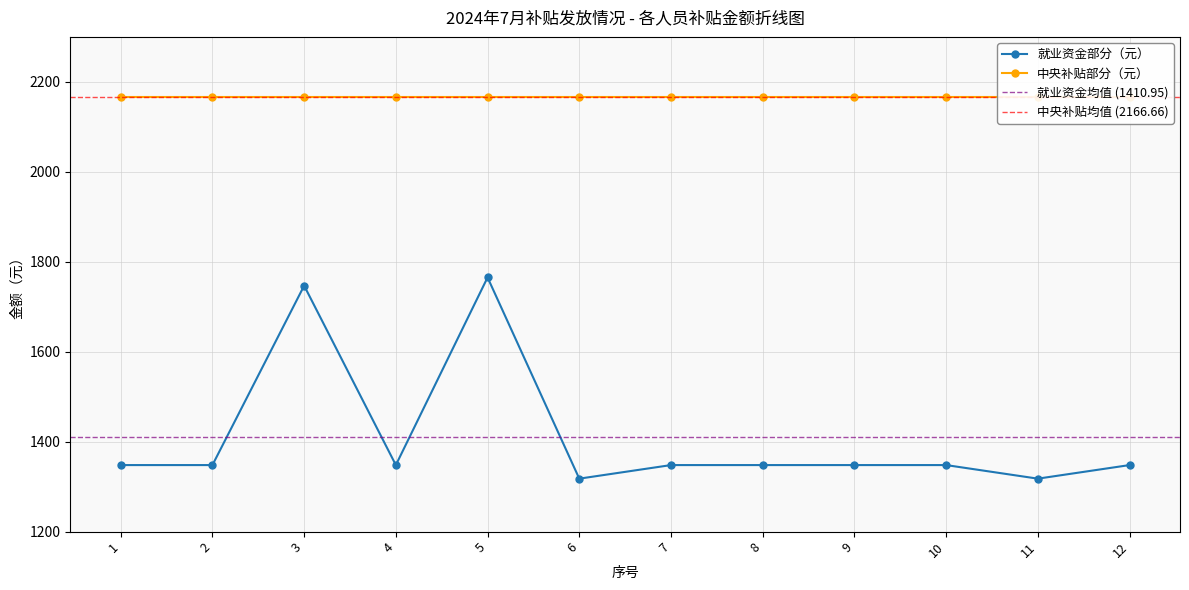

Rank the categories by value from lowest to highest.

6, 11, 1, 2, 4, 7, 8, 9, 10, 12, 3, 5